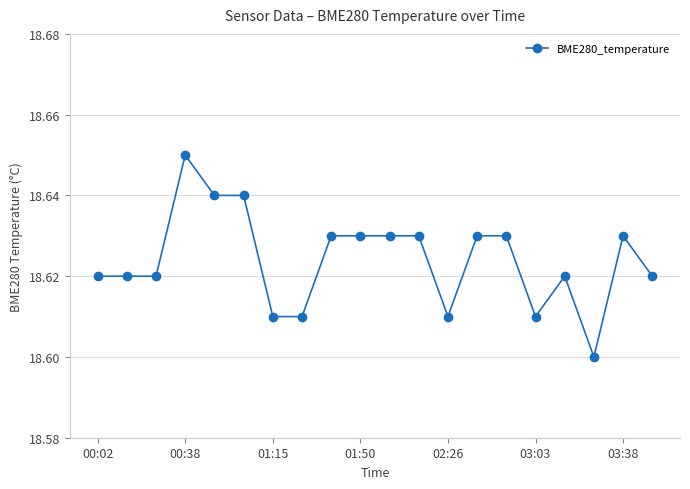

How many values are between 18 and 19?

20